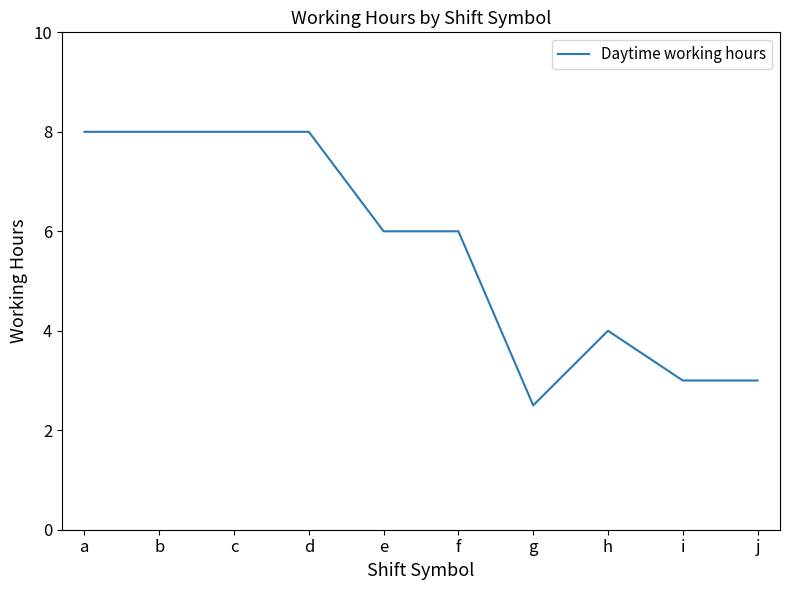

What is the minimum value shown in the chart?

2.5